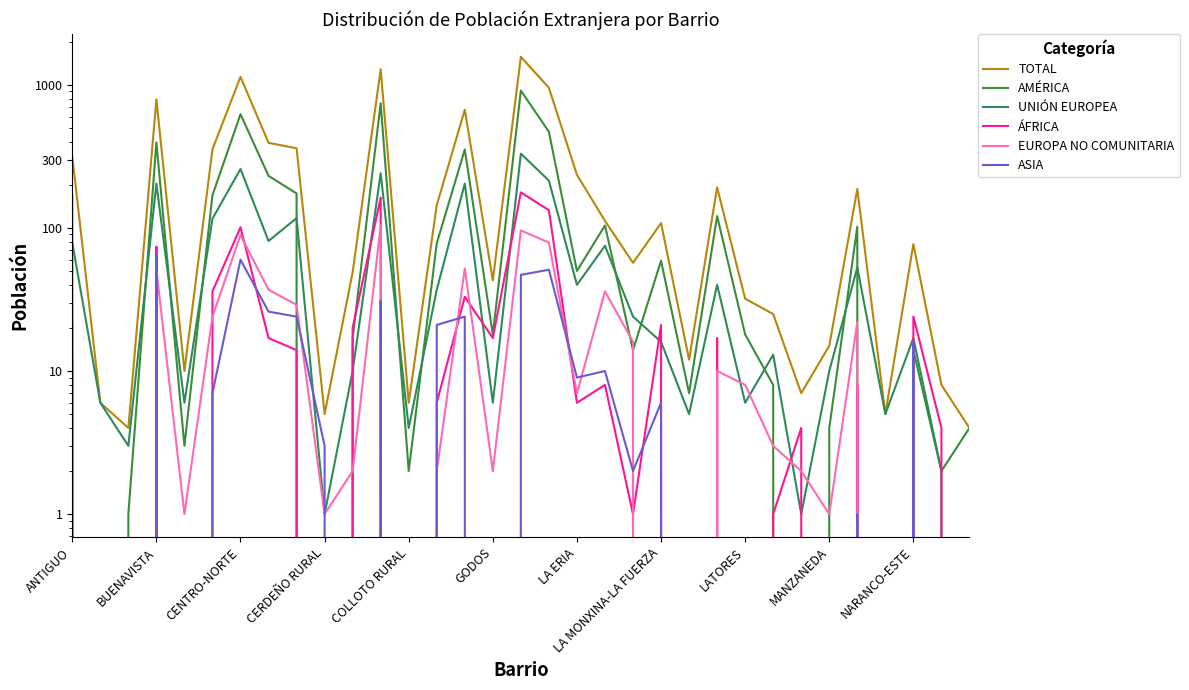

How many lines are shown in the chart?

6